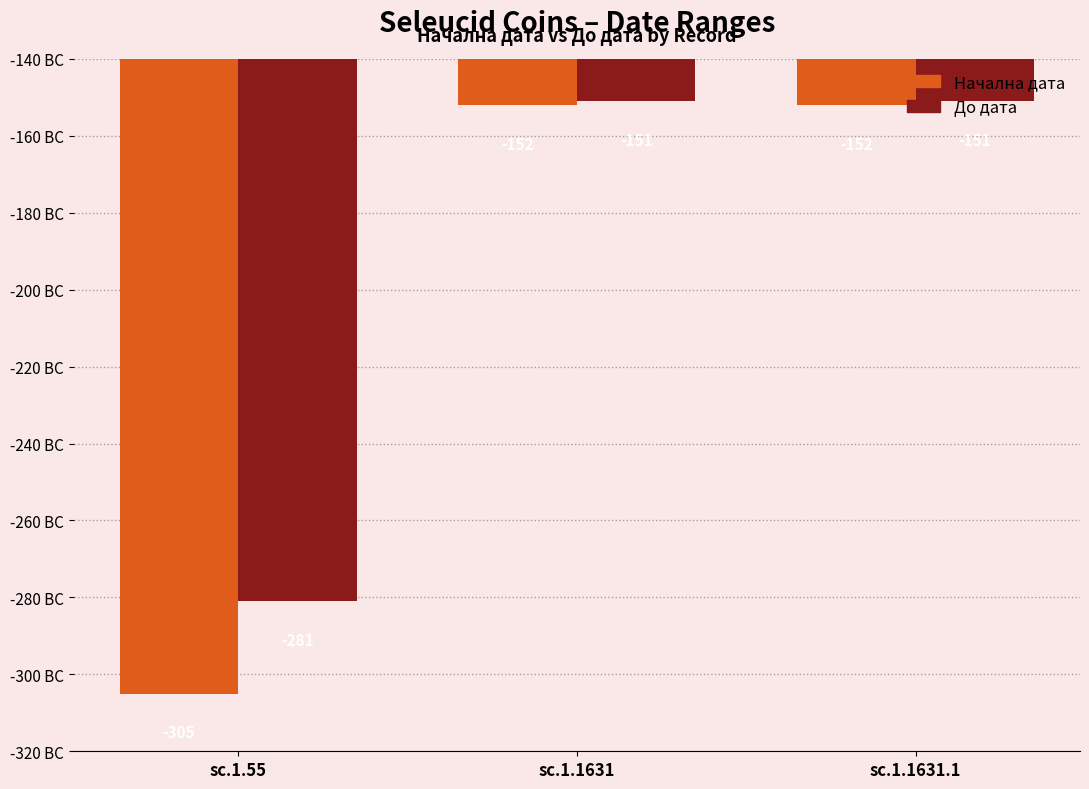

What is the approximate value of До дата at sc.1.1631.1, to the nearest 10?

-150